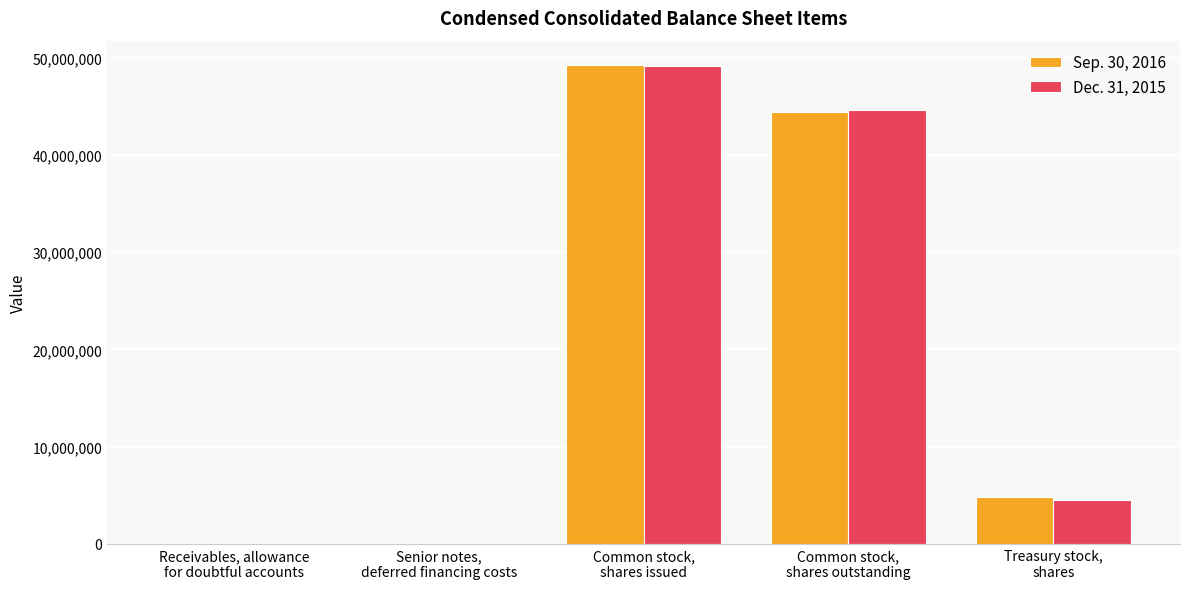

Between Senior notes,
deferred financing costs and Treasury stock,
shares, which series saw the biggest shift?

Sep. 30, 2016